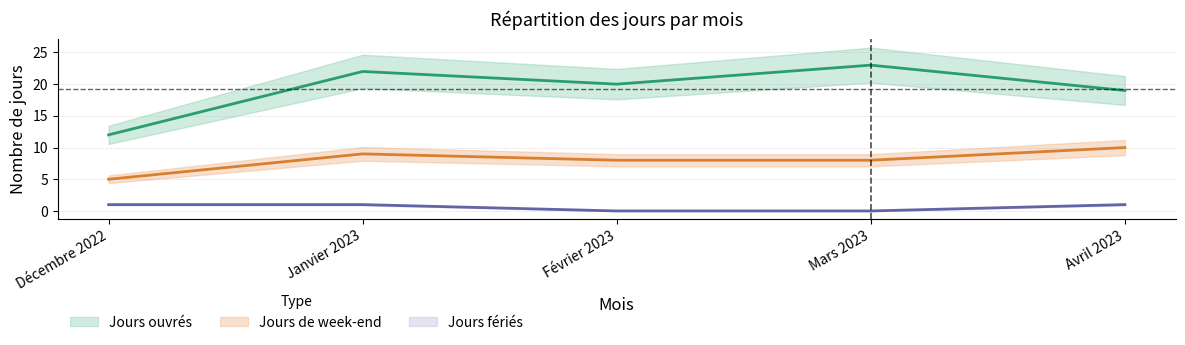

How many values in Jours fériés are above zero?

3